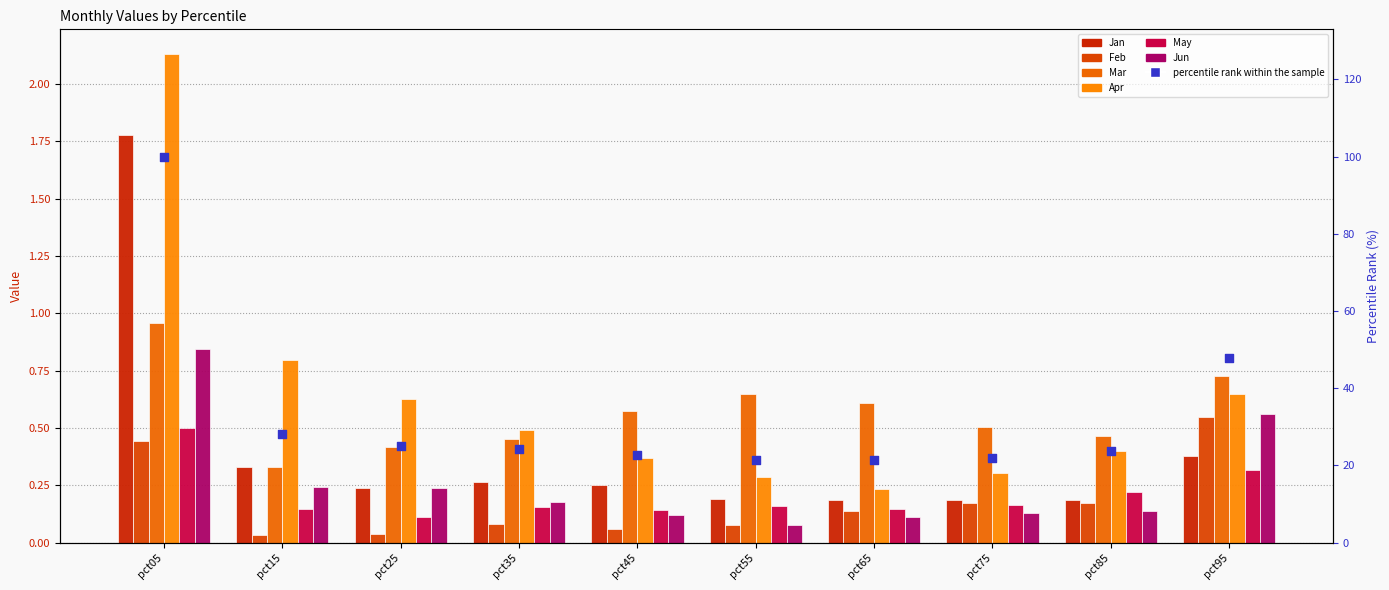

Which series has the largest total across all categories?

Apr